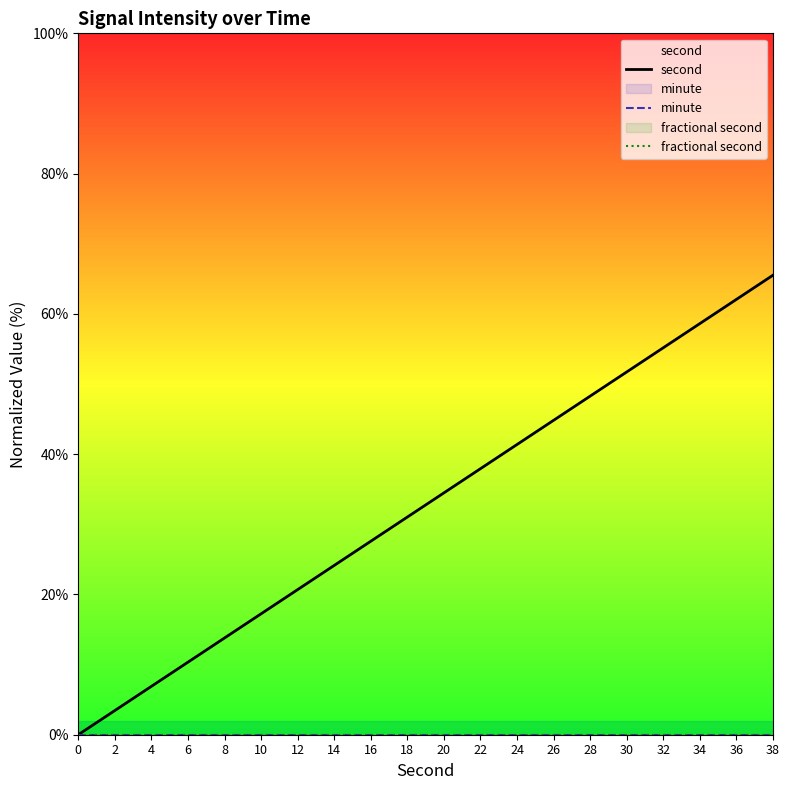

What is the value of the second point at the 6th from the left?

17.2